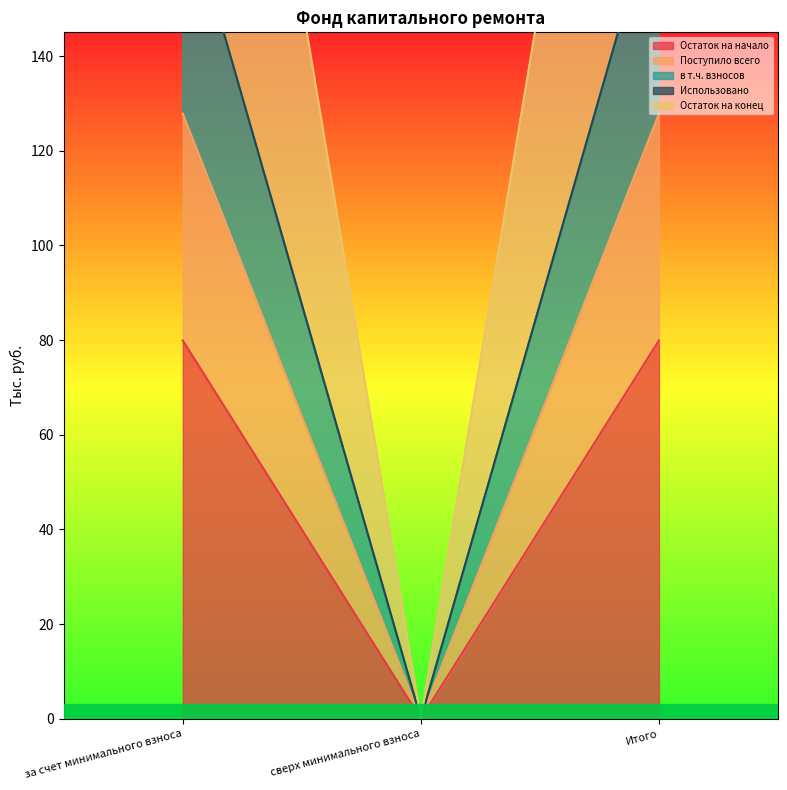

What is the value of the Остаток на конец point at the 1st from the left?

175.1